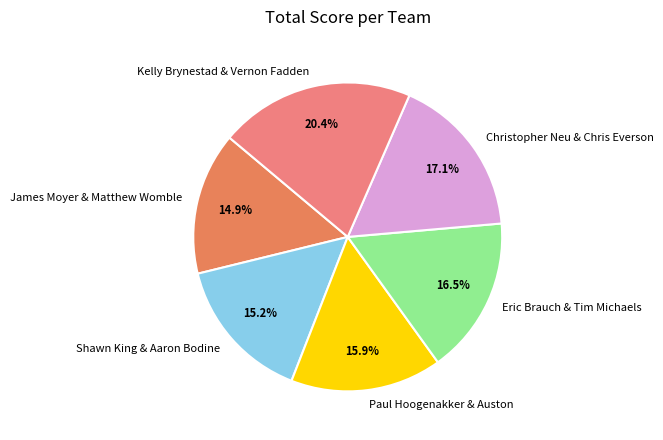

To the nearest percent, what is the difference between the Kelly Brynestad & Vernon Fadden and Eric Brauch & Tim Michaels slice percentages?

4%